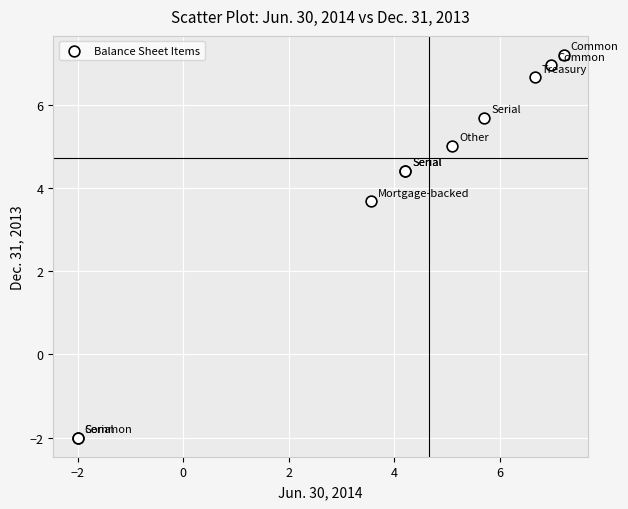

What Y value in the scatter plot is closest to 2?

3.7